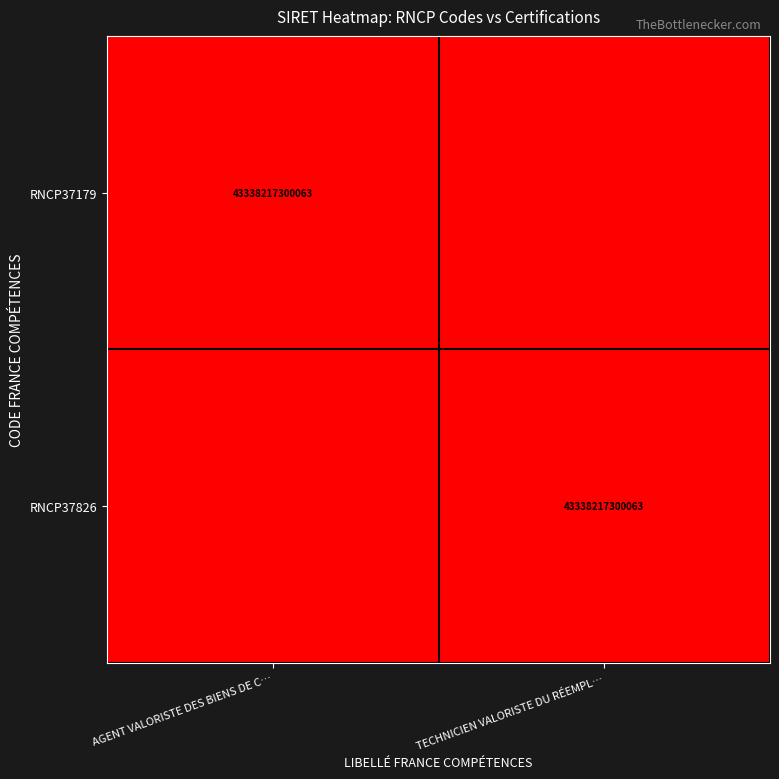

The value of RNCP37179 at AGENT VALORISTE DES BIENS DE C… is 13976310257677. True or false?

False